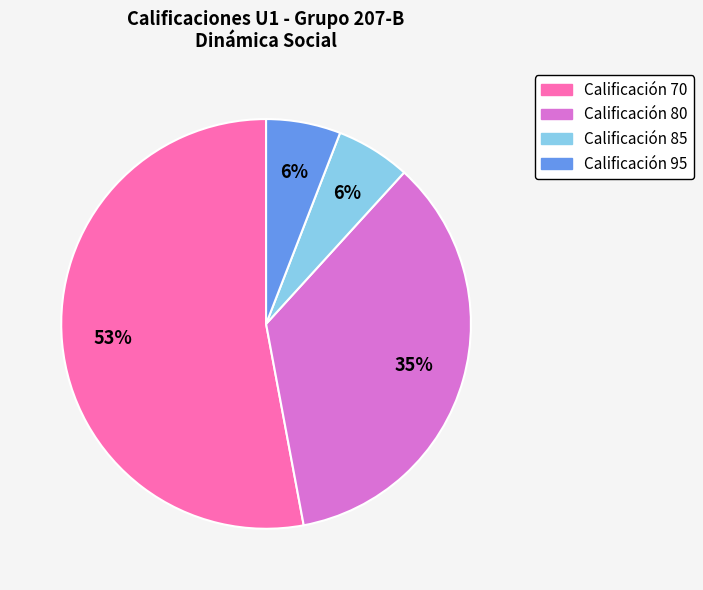

Which slice is the largest?

Calificación 70